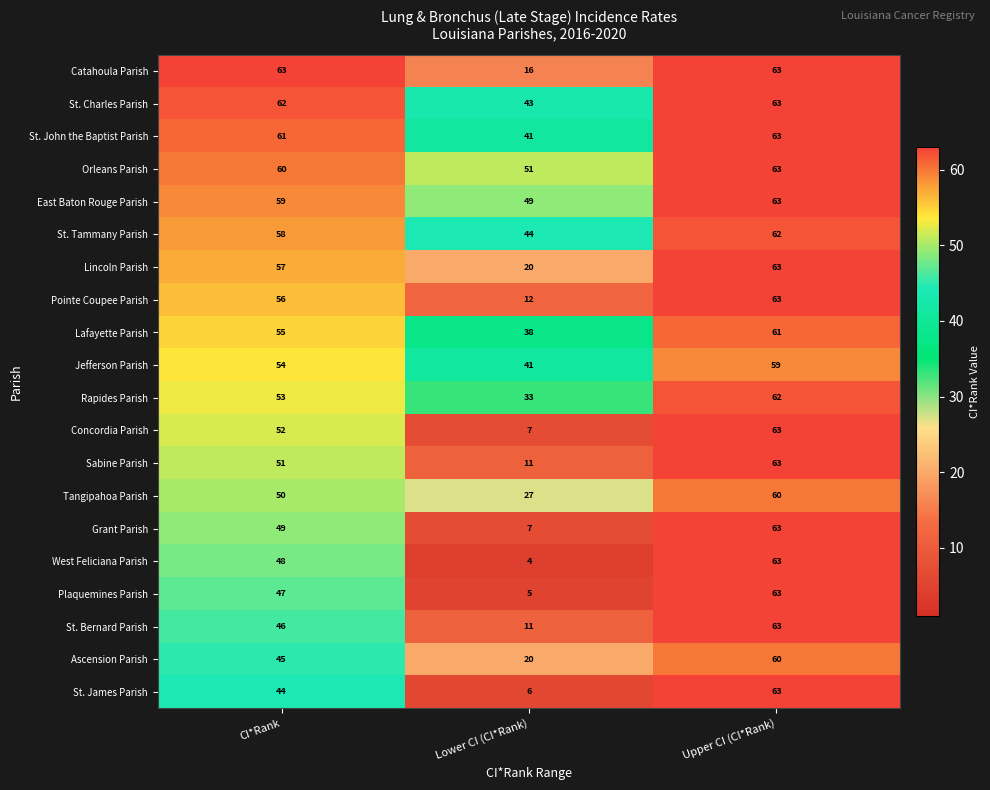

At which label does Orleans Parish reach its peak?

Upper CI (CI*Rank)